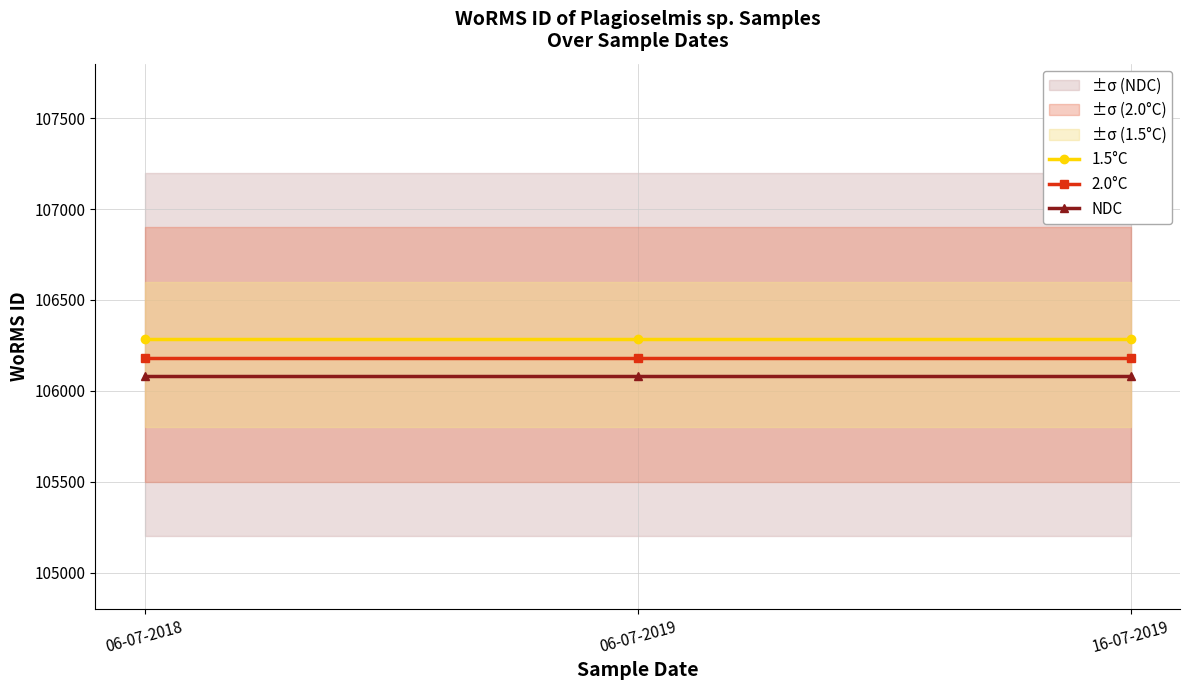

The 1.5°C series shows 40586 at 16-07-2019. True or false?

False